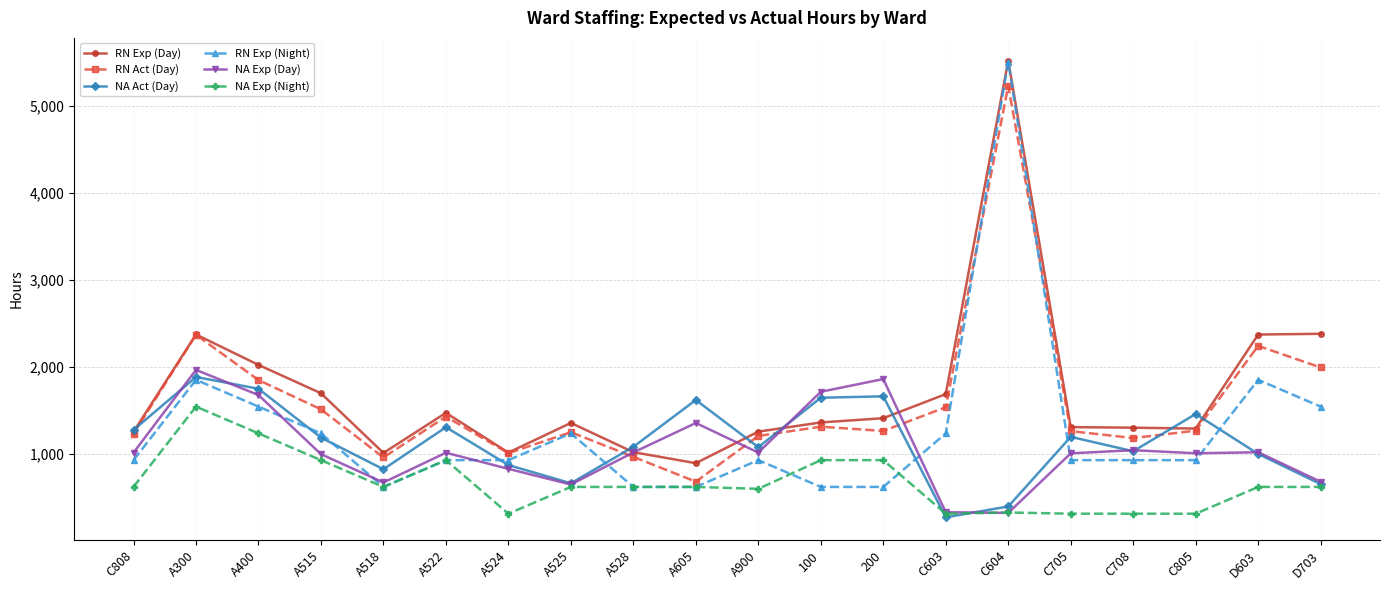

What is the greatest value displayed?

5519.0